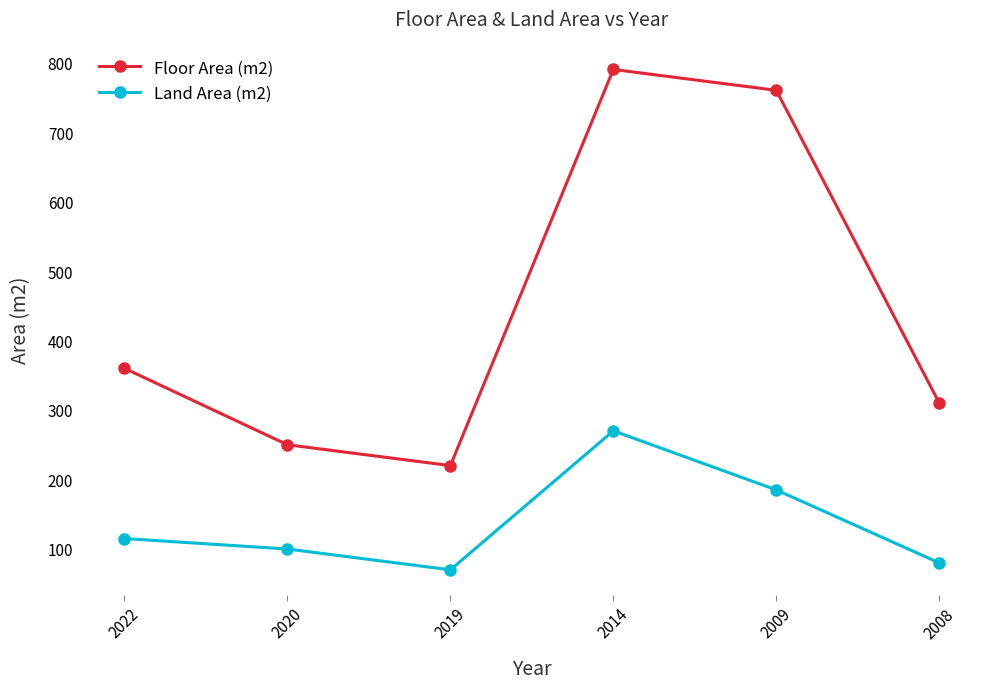

Reading right to left, extract all data points from this chart.

Floor Area (m2): 2008=310	2009=760	2014=790	2019=220	2020=250	2022=360
Land Area (m2): 2008=80	2009=185	2014=270	2019=70	2020=100	2022=115